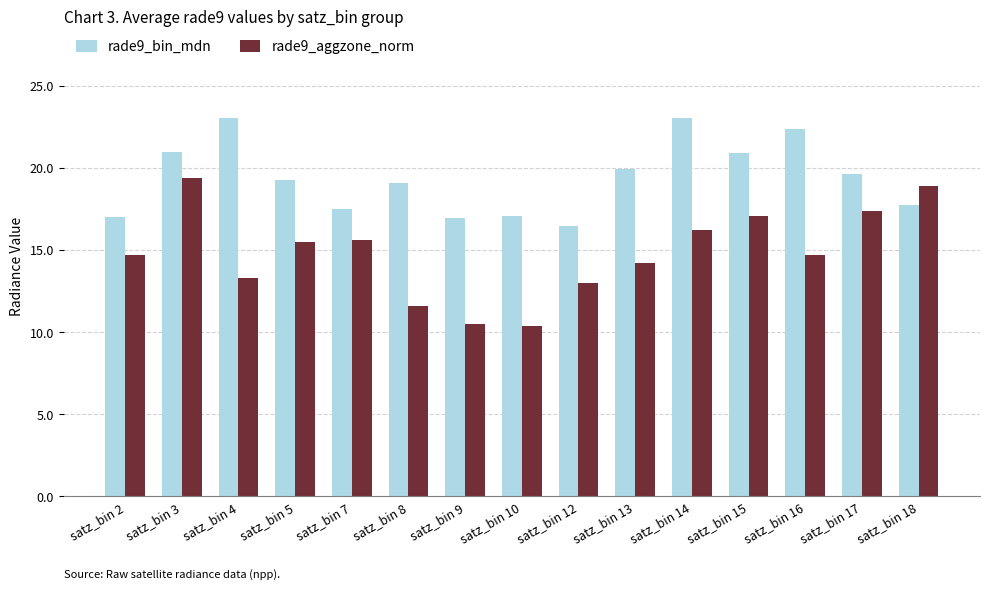

At how many categories does at least one series exceed 12?

15